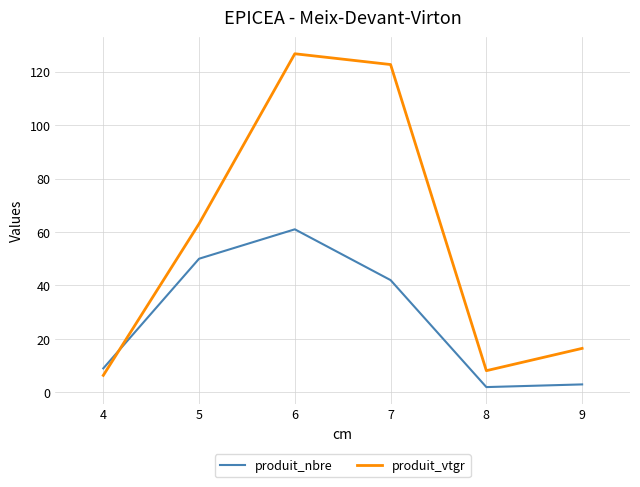

At which category does produit_nbre reach its first local peak?

6